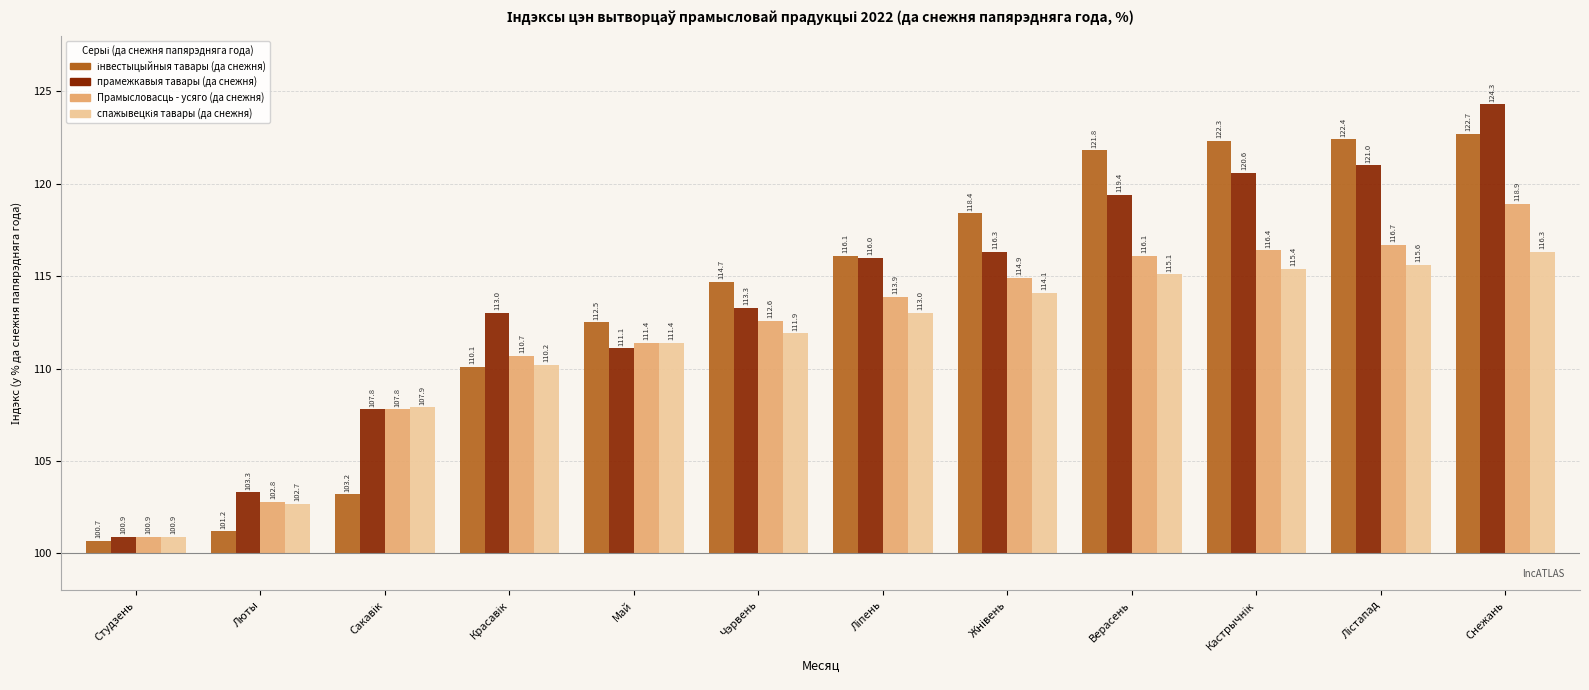

Is it true that прамежкавыя тавары (да снежня) equals 8.1 at Красавік?

False